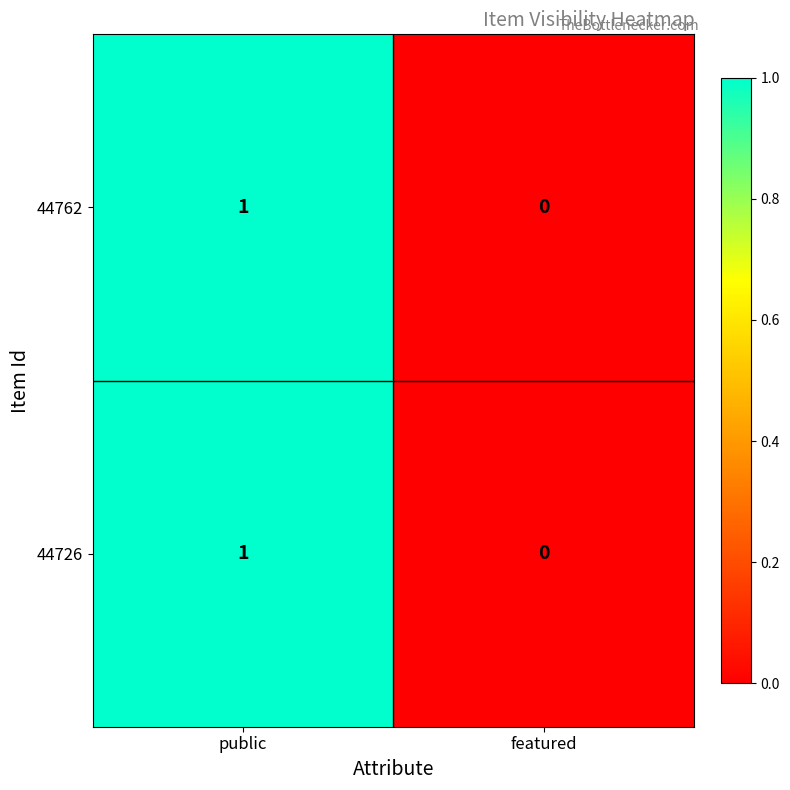

Reading right to left, transcribe all the data shown in this chart.

44762: featured=0	public=1
44726: featured=0	public=1